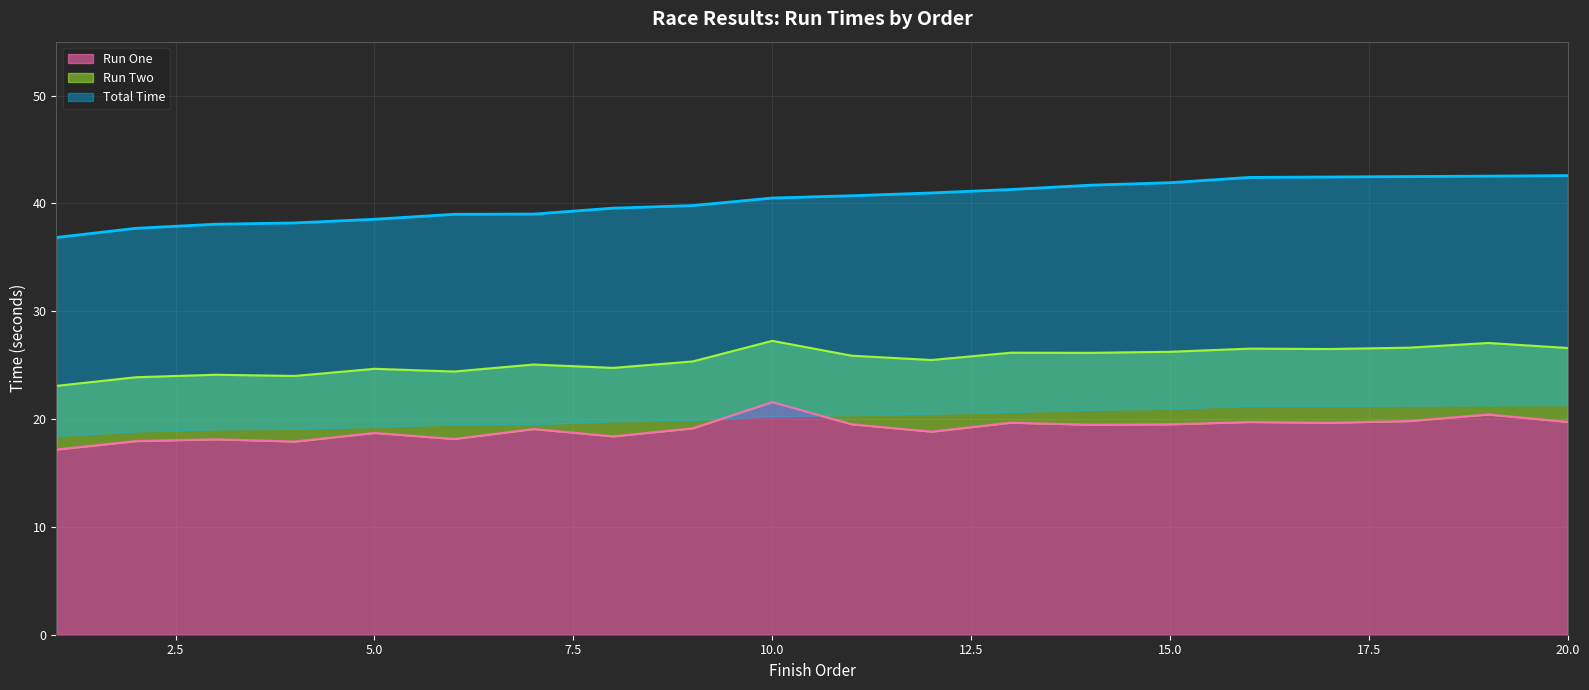

The Total Time series shows 39.6 at 8. True or false?

True